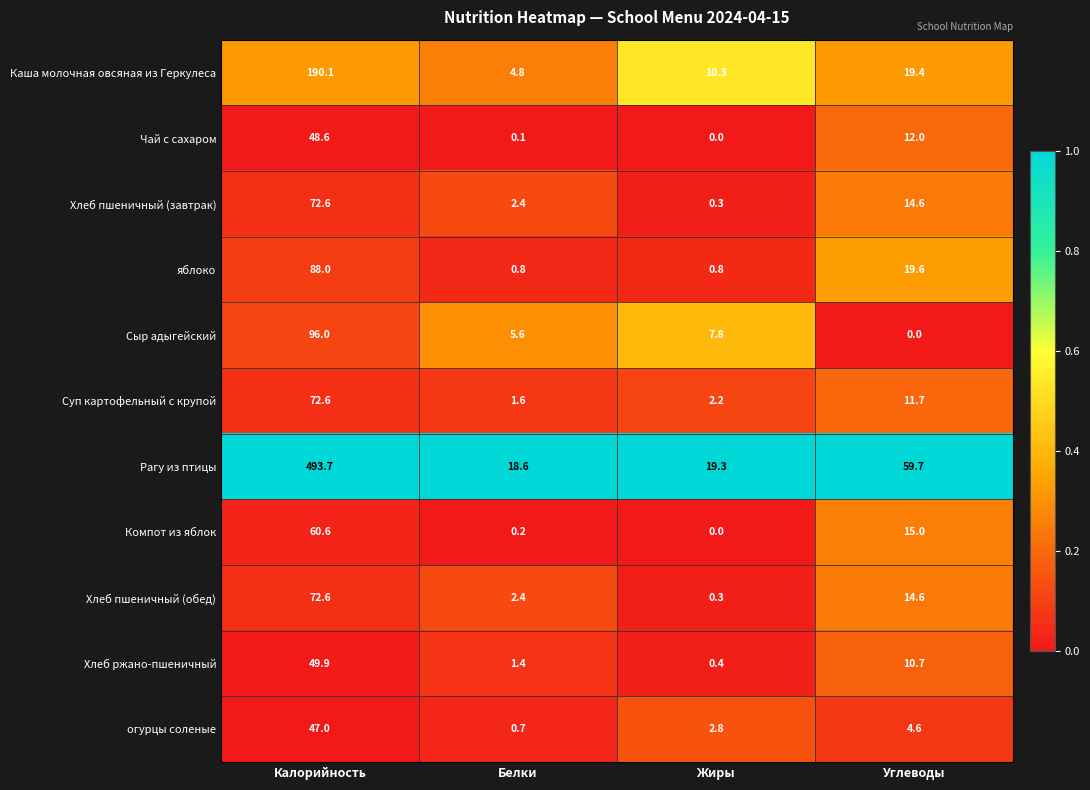

What is the sum of the Сыр адыгейский values at Углеводы and Калорийность?

96.0